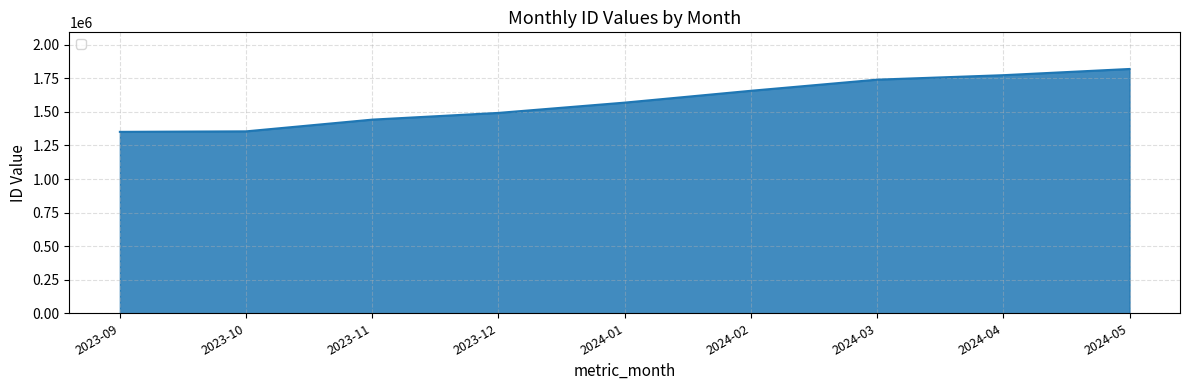

What is the change in value from 2023-10 to 2024-01?

+213967